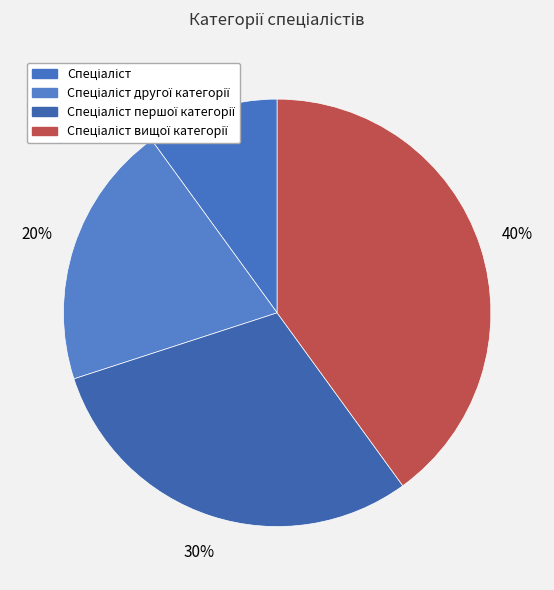

Does any single category account for the majority?

No